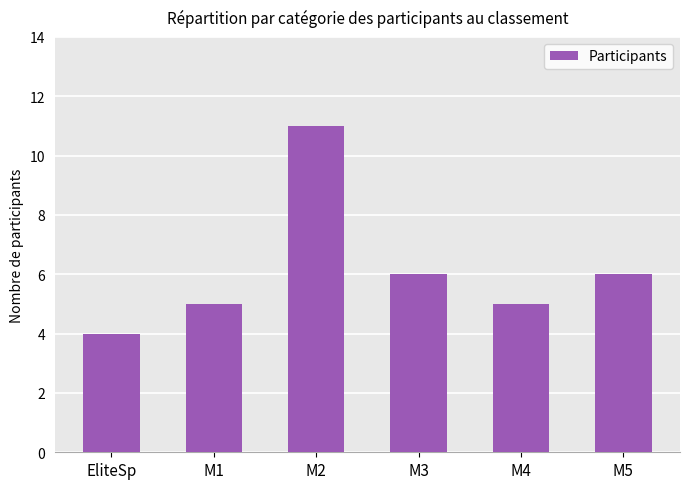

What is the difference between the values at M1 and M5?

1